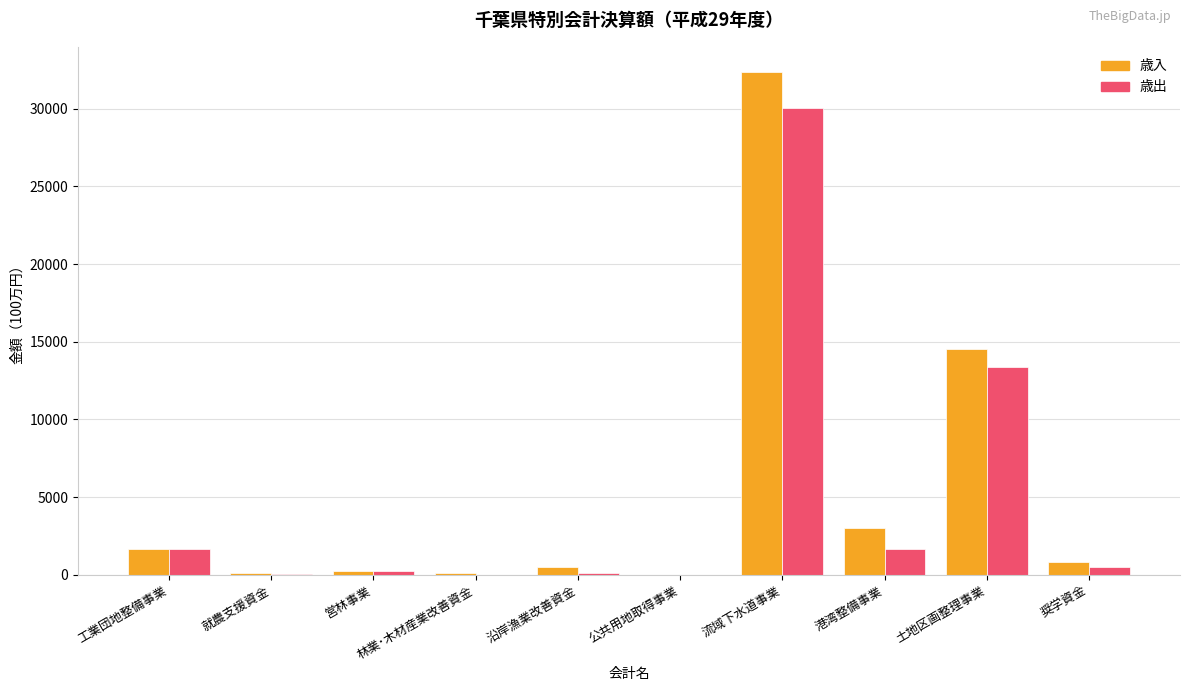

How many groups of bars are there?

10